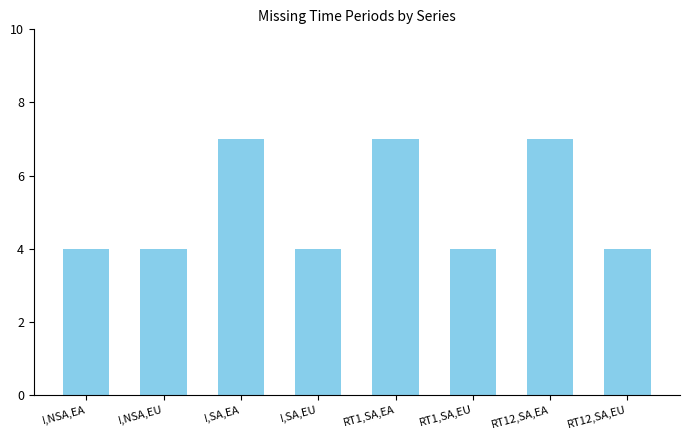

Reading left to right, list all the values displayed in this chart.

4	4	7	4	7	4	7	4